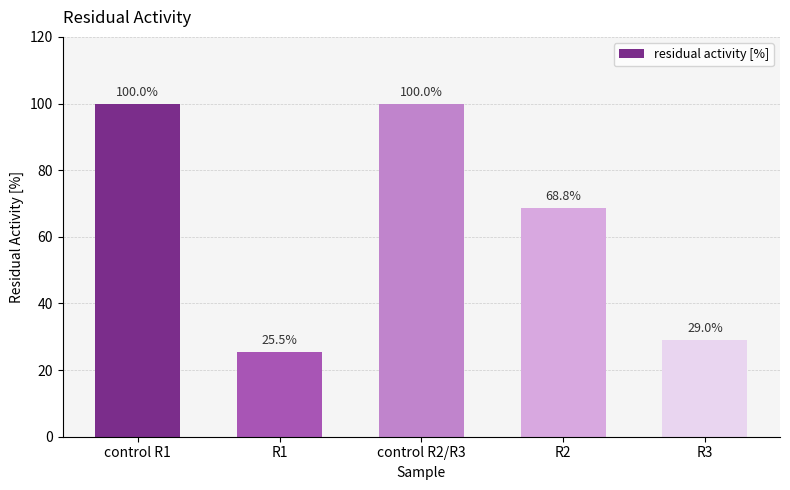

What is the maximum value shown in the chart?

100.0